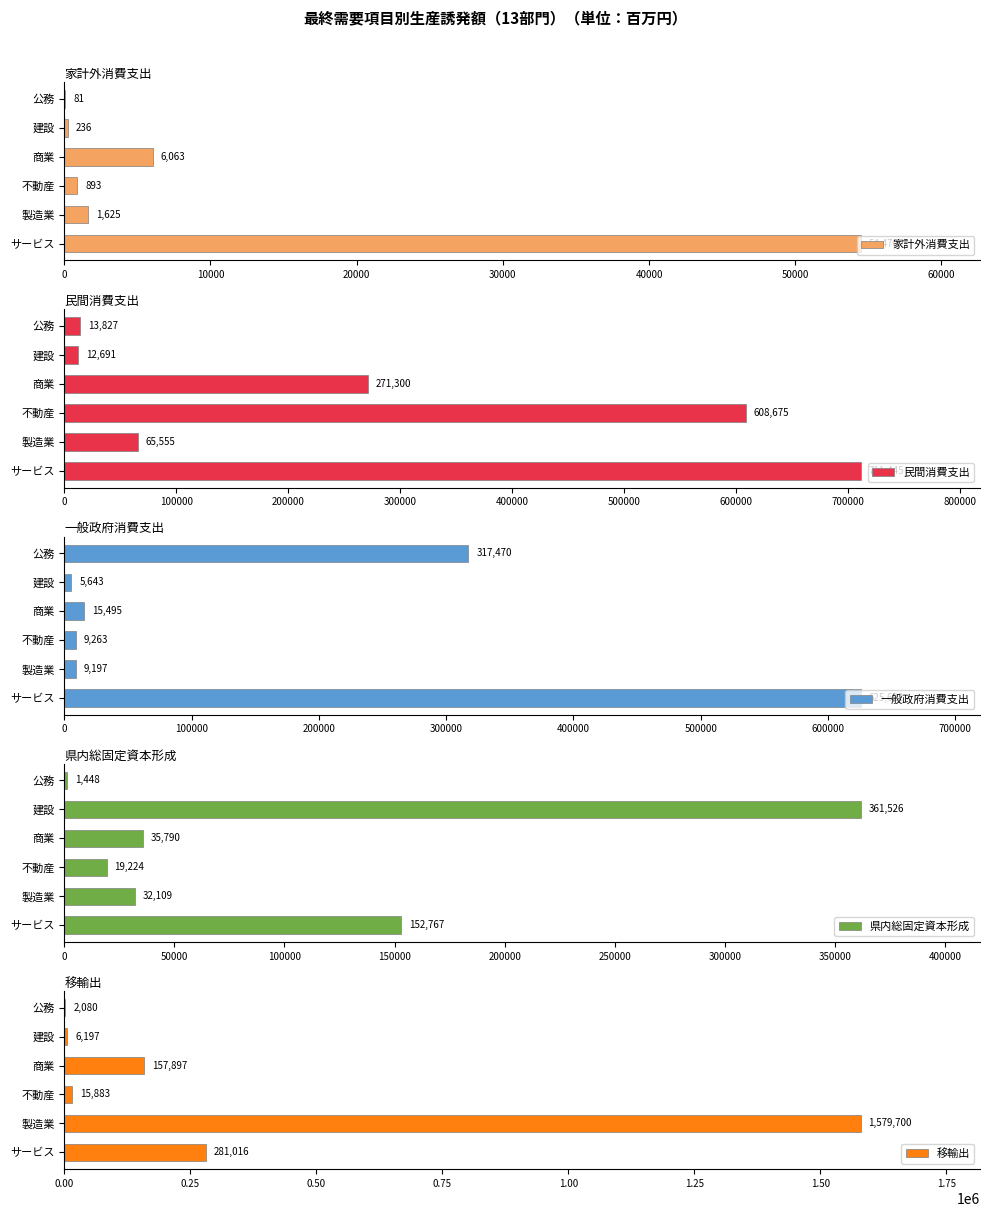

Which category has the highest value in the 家計外消費支出 series?

サービス